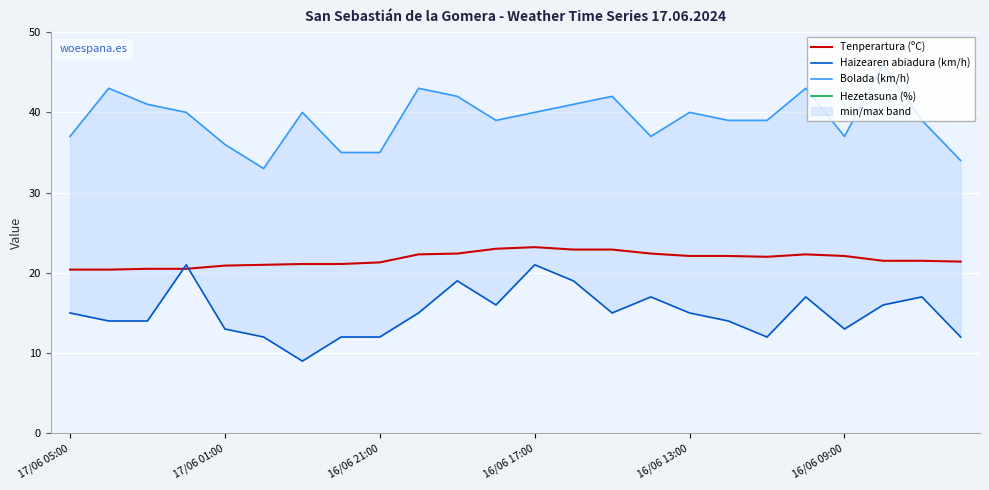

What is the approximate value of Haizearen abiadura (km/h) at 17/06 05:00?

15.0